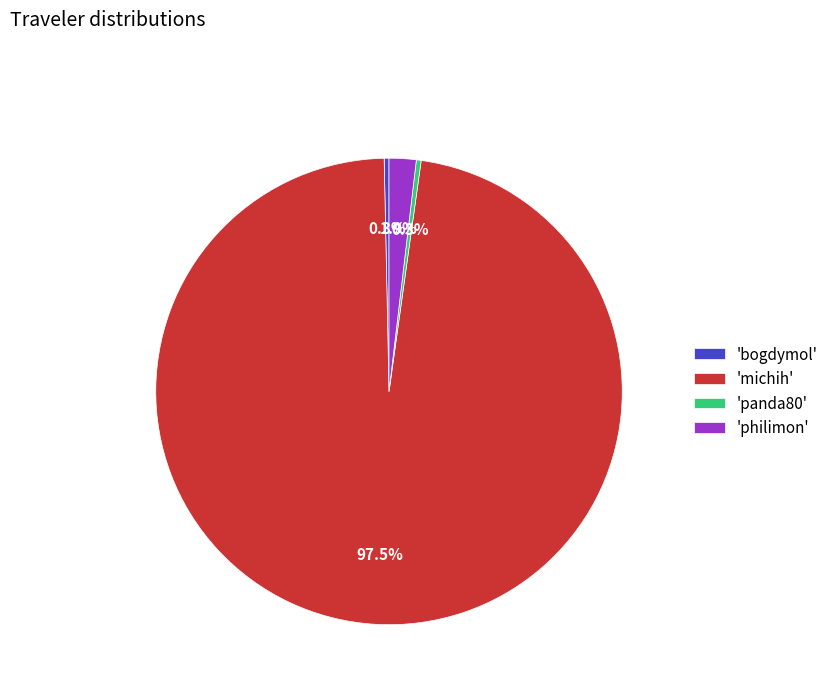

Which slice is the largest?

'michih'